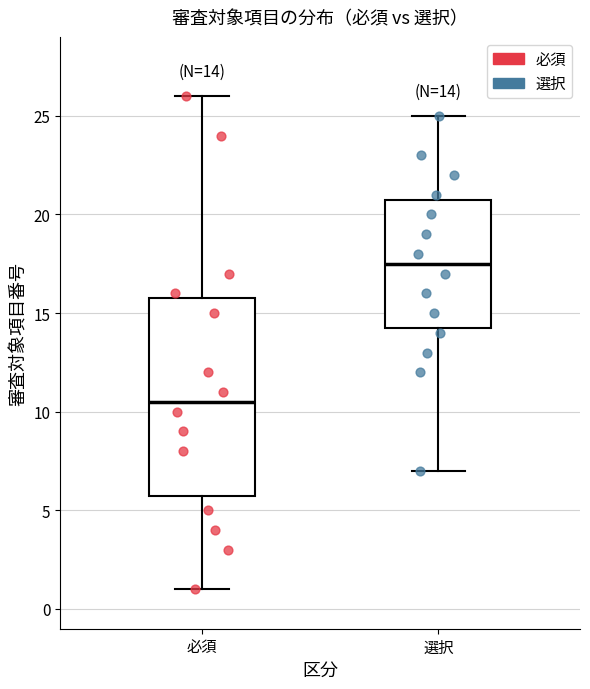

Comparing the boxes themselves (not the whiskers), which one is the tallest?

必須